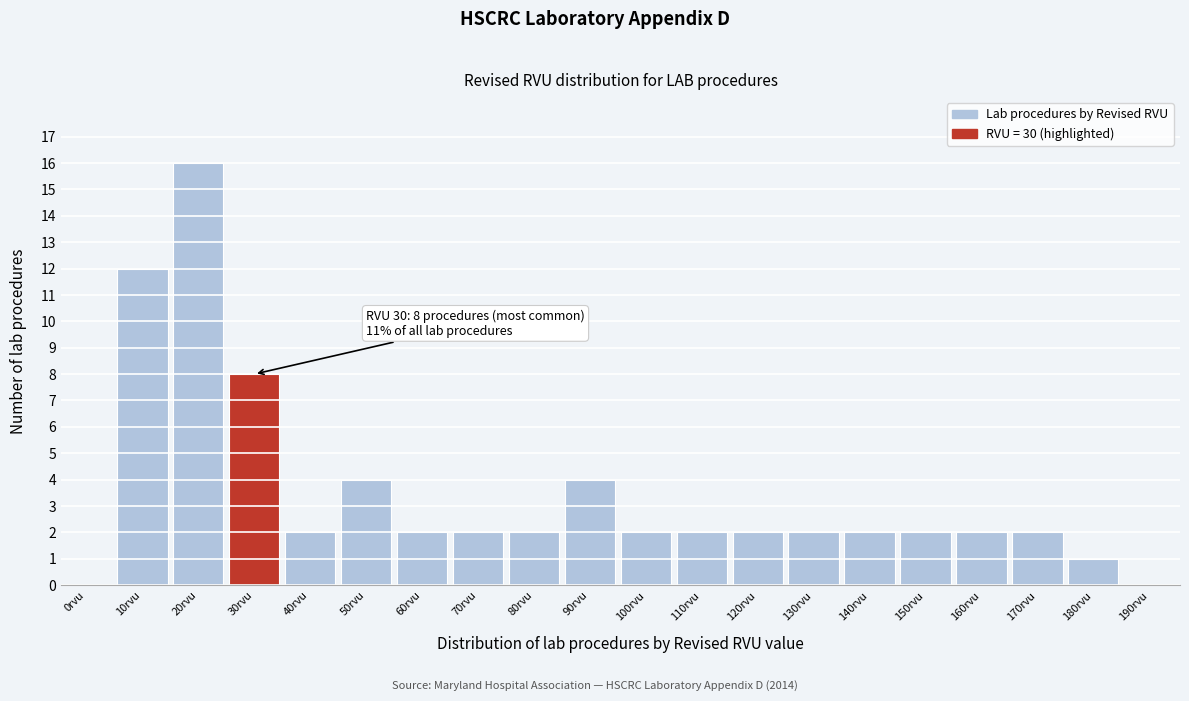

Reading left to right, transcribe all the data shown in this chart.

0rvu=0	10rvu=12	20rvu=16	30rvu=8	40rvu=2	50rvu=4	60rvu=2	70rvu=2	80rvu=2	90rvu=4	100rvu=2	110rvu=2	120rvu=2	130rvu=2	140rvu=2	150rvu=2	160rvu=2	170rvu=2	180rvu=1	190rvu=0